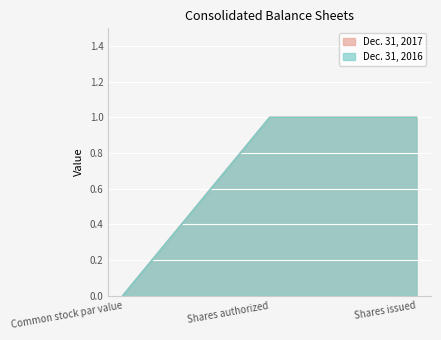

Reading left to right, list all the values displayed in this chart.

Dec. 31, 2017: Common stock par value=0.0	Shares authorized=1.0	Shares issued=1.0
Dec. 31, 2016: Common stock par value=0.0	Shares authorized=1.0	Shares issued=1.0